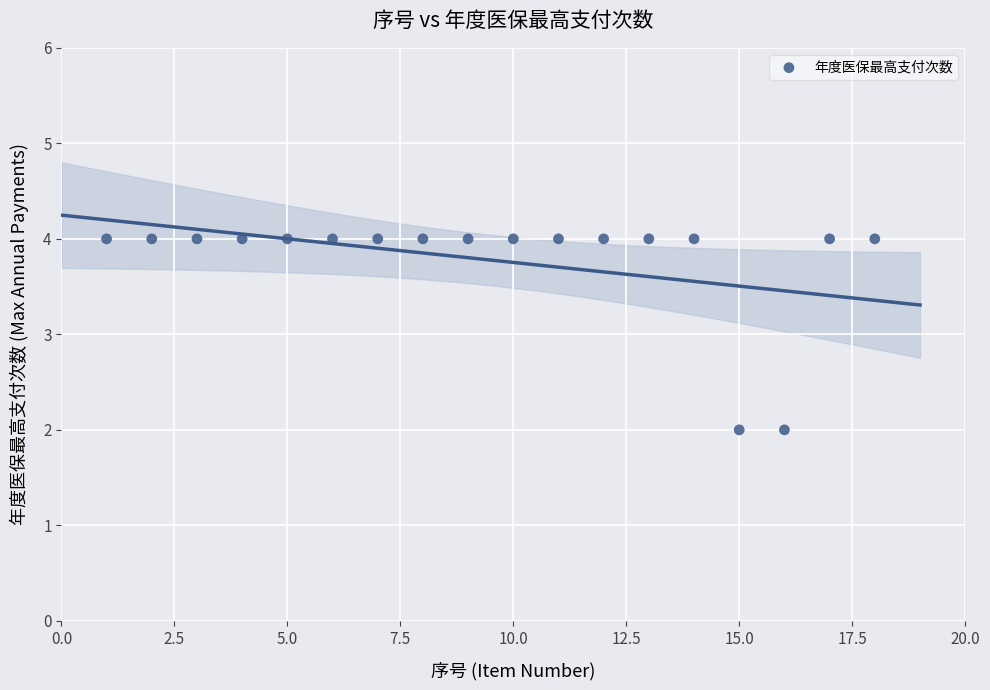

List the coordinates of all points as (X, Y) pairs, reading left to right.

(1, 4)  (2, 4)  (3, 4)  (4, 4)  (5, 4)  (6, 4)  (7, 4)  (8, 4)  (9, 4)  (10, 4)  (11, 4)  (12, 4)  (13, 4)  (14, 4)  (15, 2)  (16, 2)  (17, 4)  (18, 4)